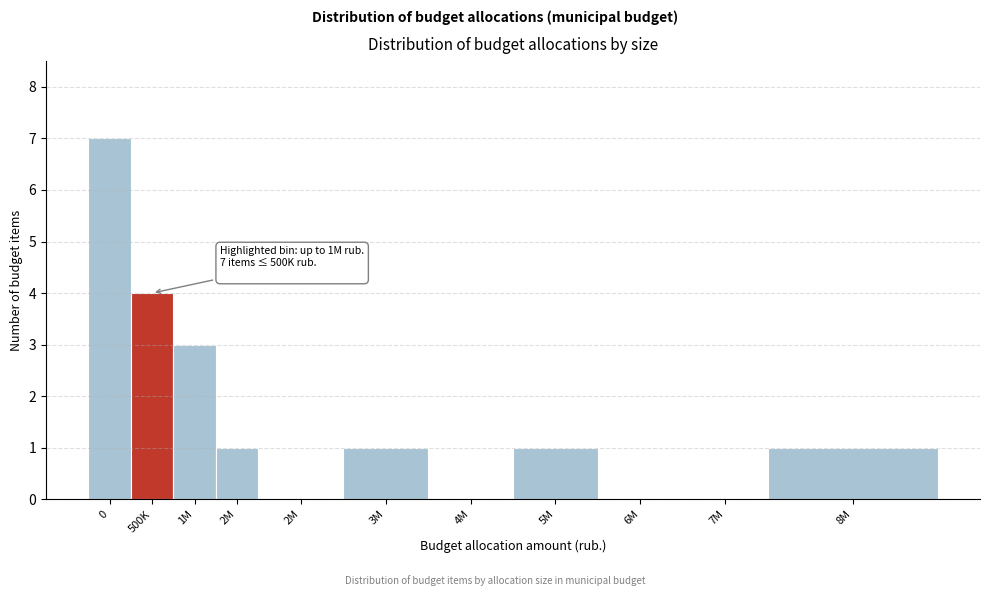

How many categories are shown in the chart?

11